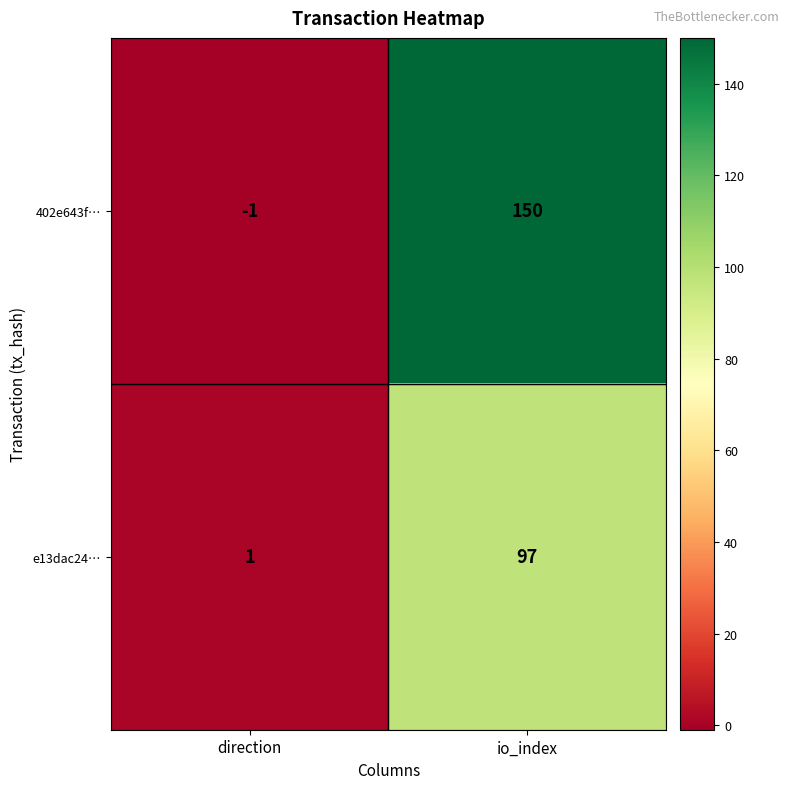

Is it true that e13dac24… equals 97 at io_index?

True